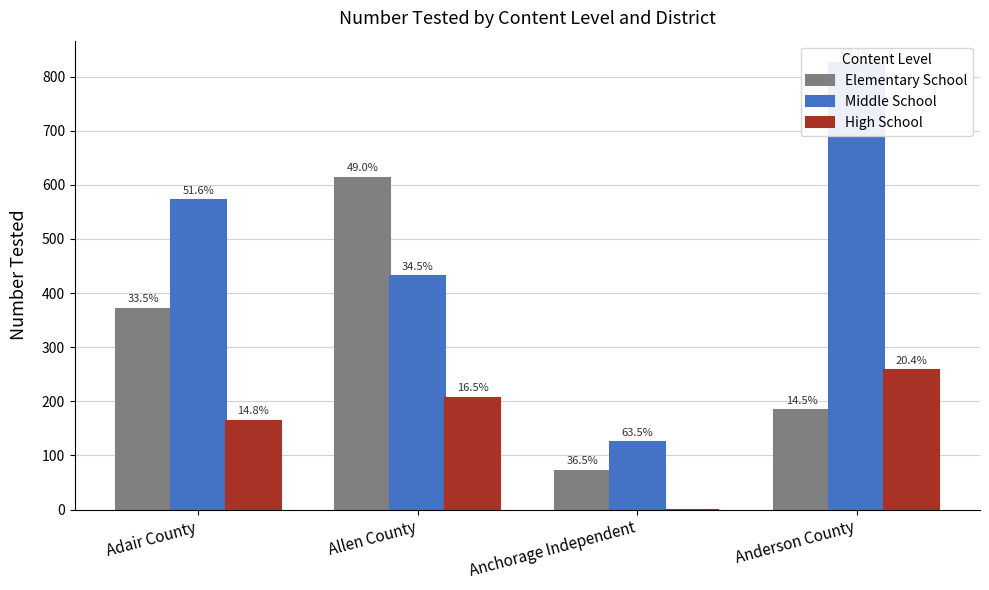

Reading left to right, what are all the values shown in this chart?

Elementary School: Adair County=371	Allen County=613	Anchorage Independent=72	Anderson County=184
Middle School: Adair County=571	Allen County=431	Anchorage Independent=125	Anderson County=825
High School: Adair County=164	Allen County=207	Anchorage Independent=0	Anderson County=258